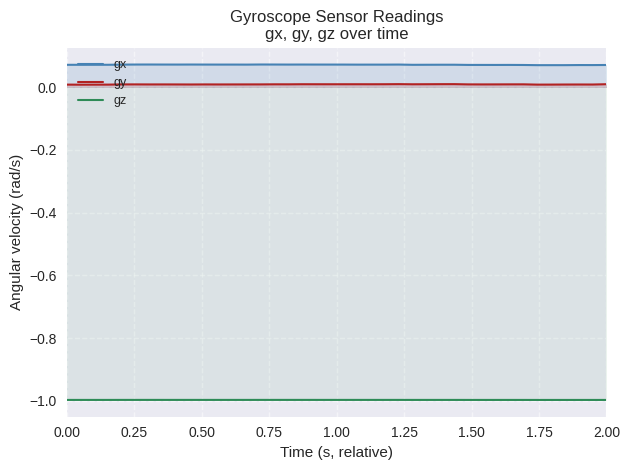

True or false: gx and gz intersect in this chart.

False